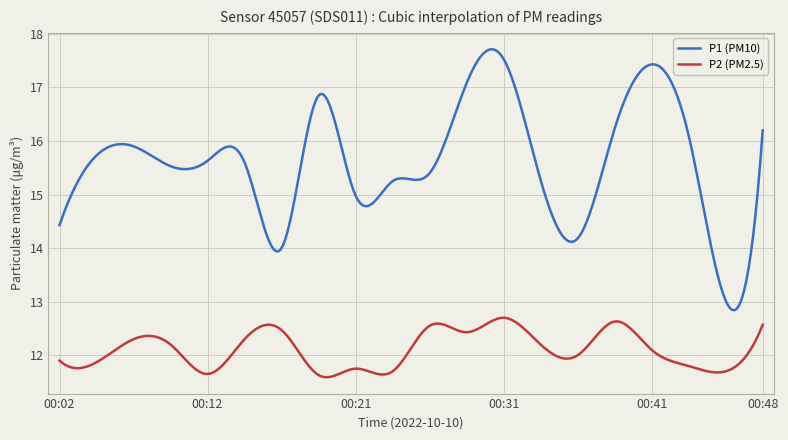

Which series has the largest total across all categories?

P1 (PM10)